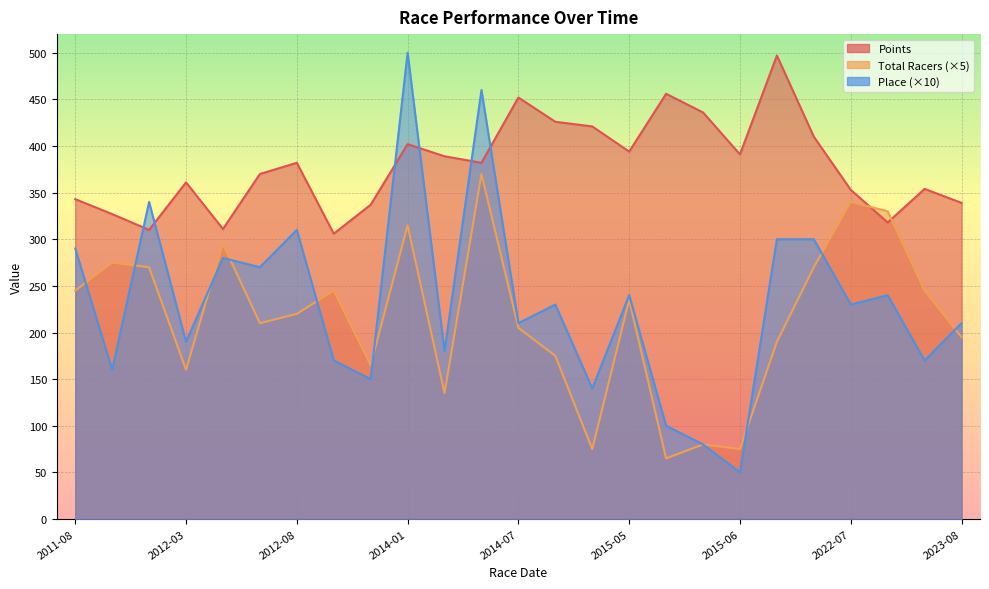

Is it true that Place equals 312 at 2012-03?

False